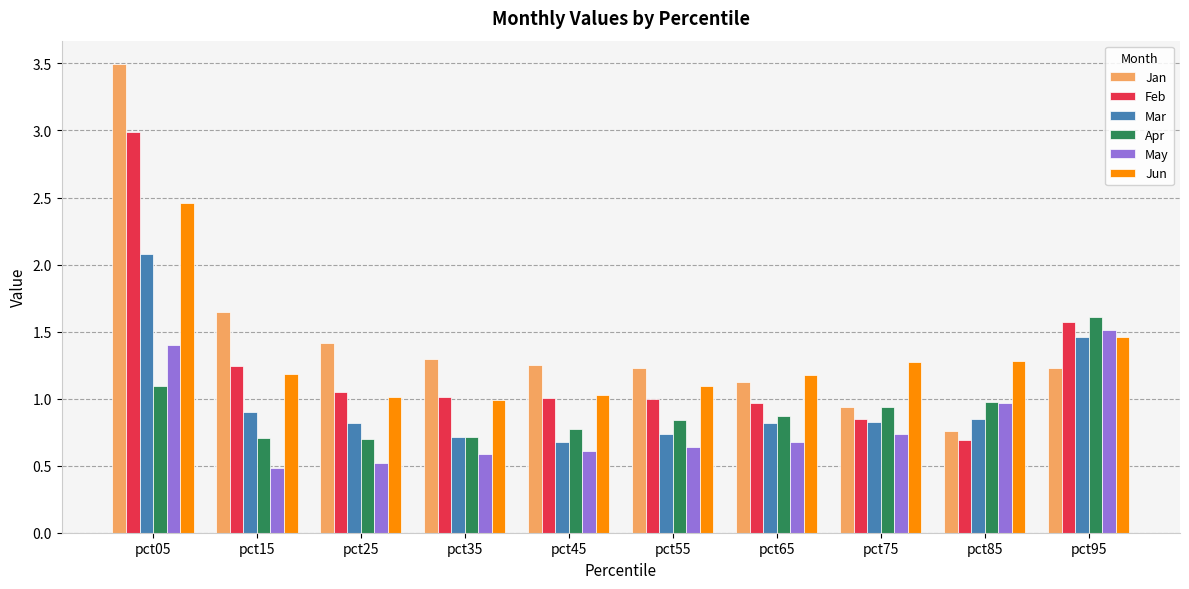

How many data points does each series have?

10